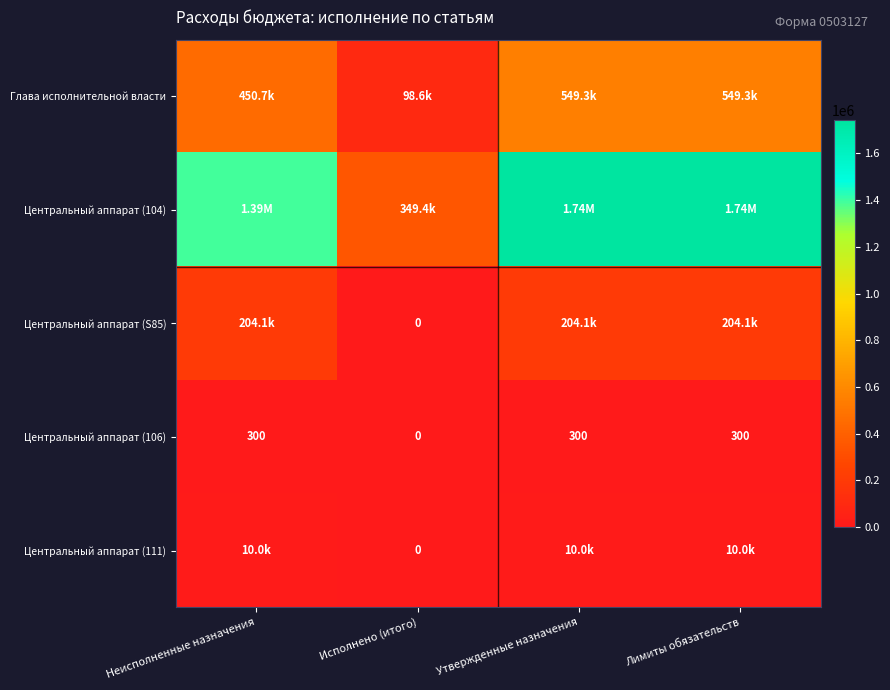

How many positive values does the Центральный аппарат (111) series have?

3